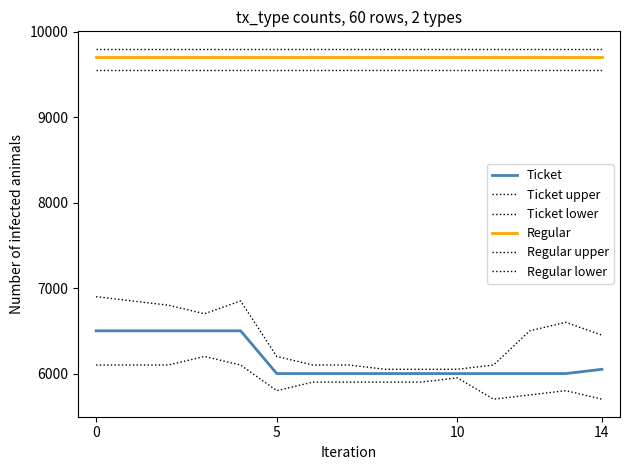

What is the average value of the Ticket lower series?

5927